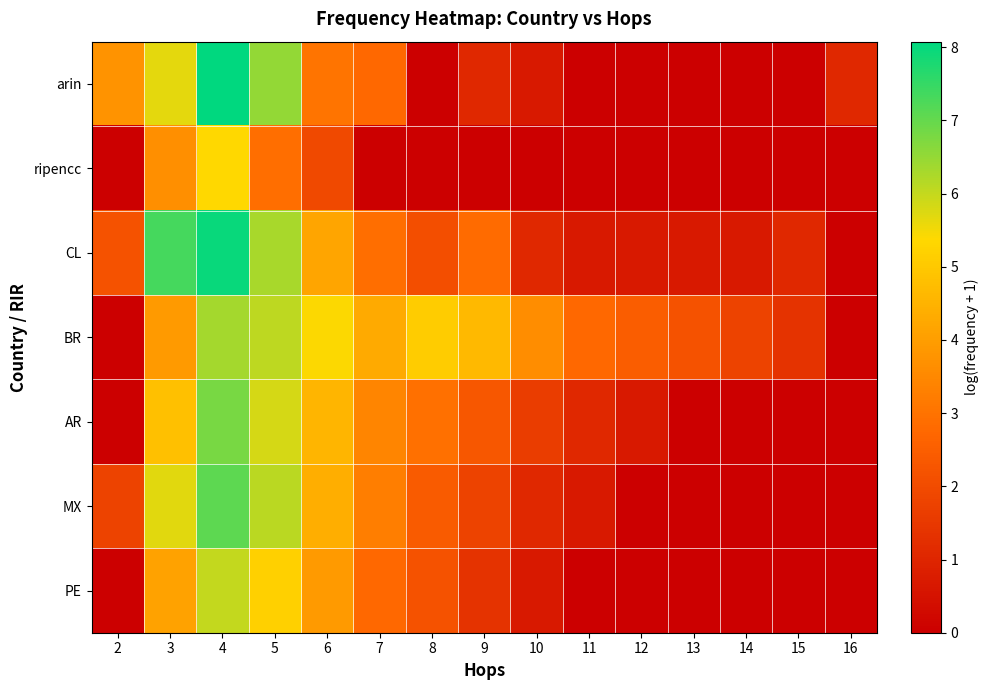

Between 9 and 12, which series saw the biggest shift?

BR